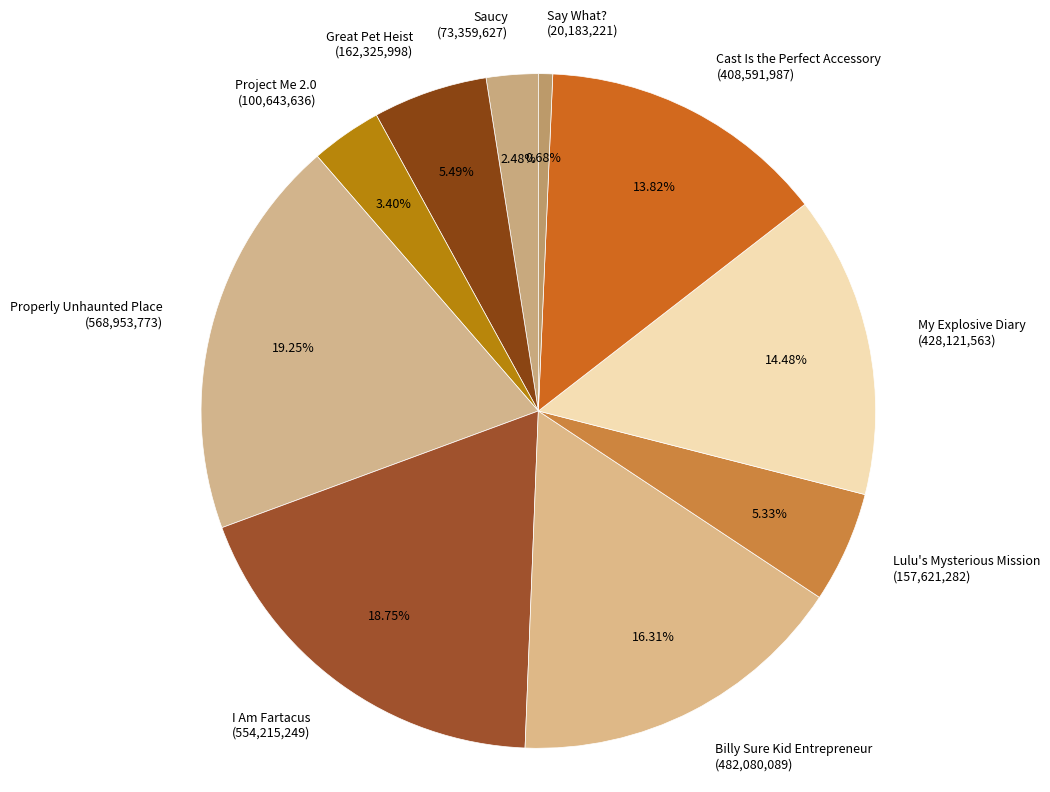

Is it true that My Explosive Diary is 14% of the pie?

True